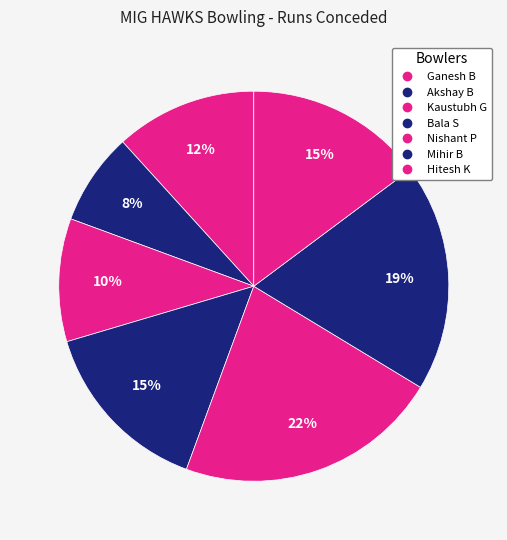

To the nearest percent, what portion does Bala S represent?

15%